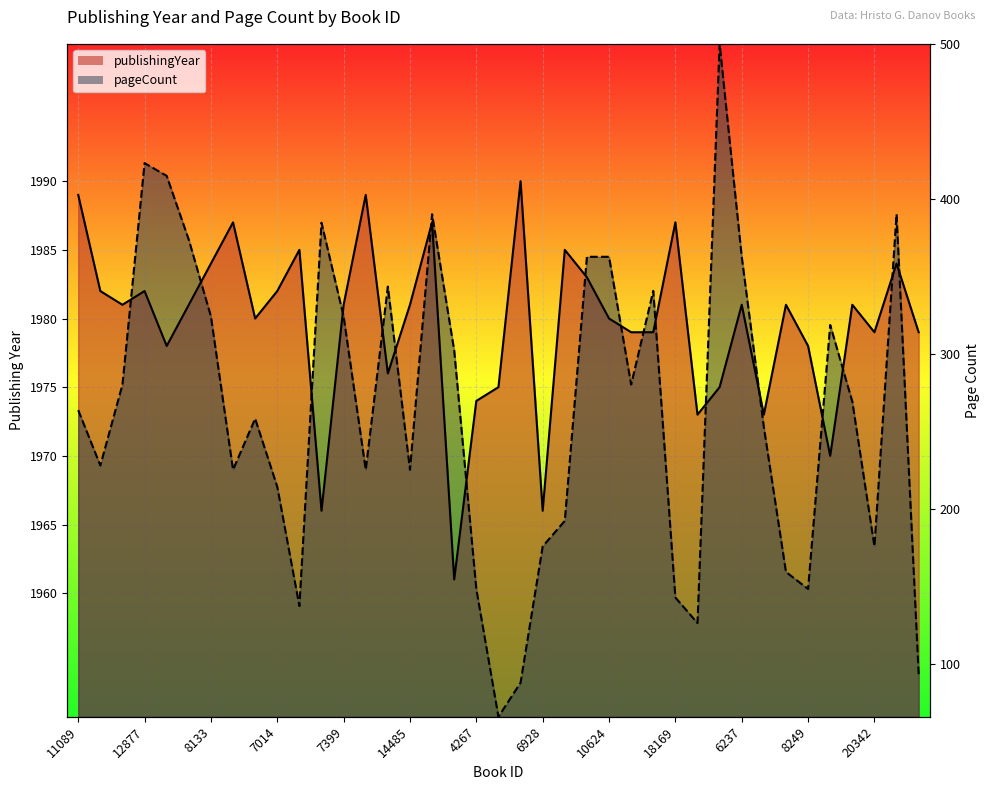

In pageCount, how many points are lower than both neighbors (excluding endpoints)?

10